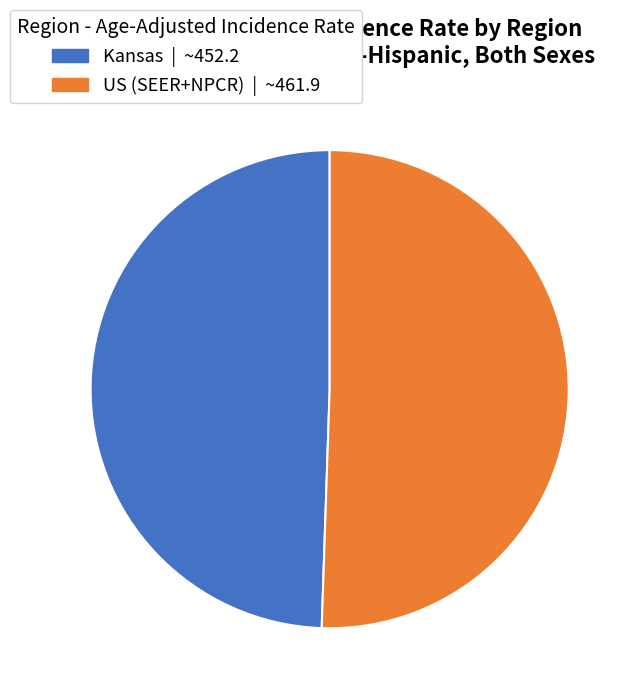

Approximately how many times larger is the value at Kansas compared to US (SEER+NPCR)?

1.0